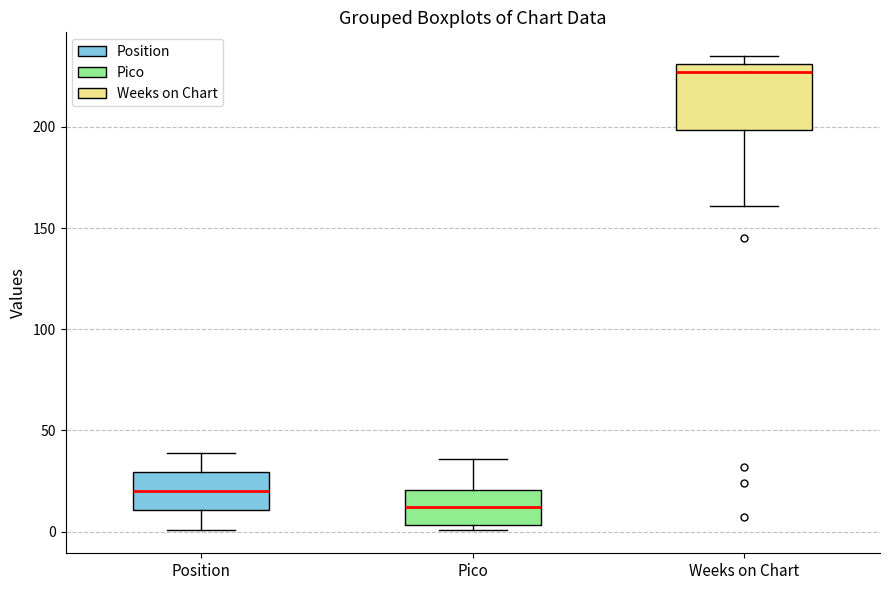

Reading left to right, transcribe this box plot: for each box, give where its median line is, the range the box spans, and where its two whiskers end, as read against the y-axis. The values are not printed on the chart, so give them approximately, as read against the axis.

Position: median 20, box 10 to 30, whiskers 0 to 40
Pico: median 10, box 5 to 20, whiskers 0 to 35
Weeks on Chart: median 225, box 200 to 230, whiskers 160 to 235